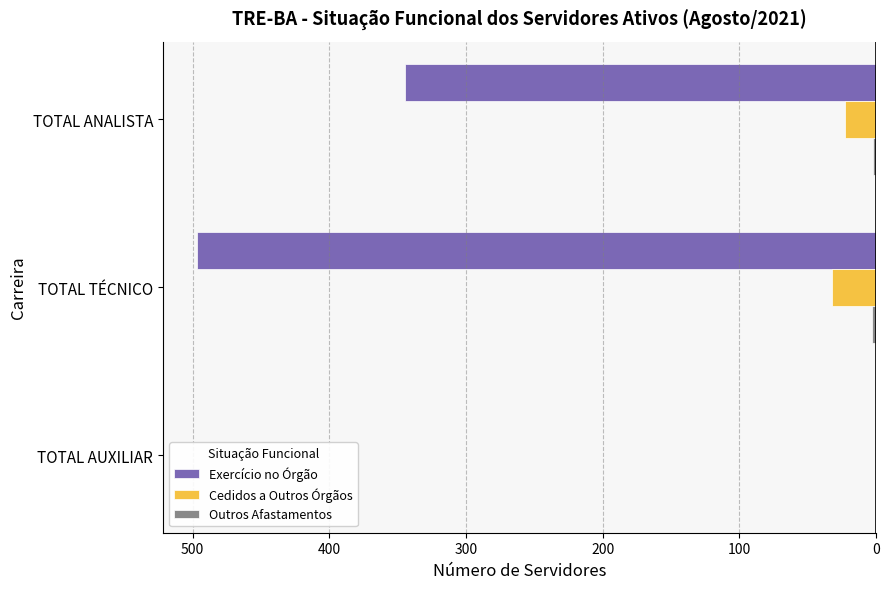

How many categories are shown in the chart?

3